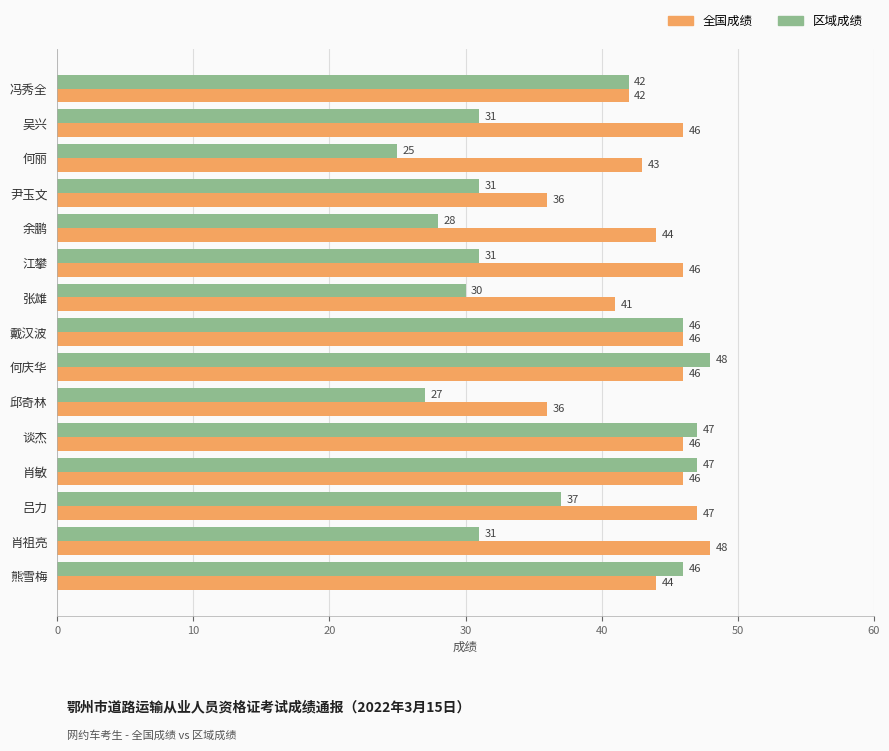

What is the minimum value shown in the chart?

25